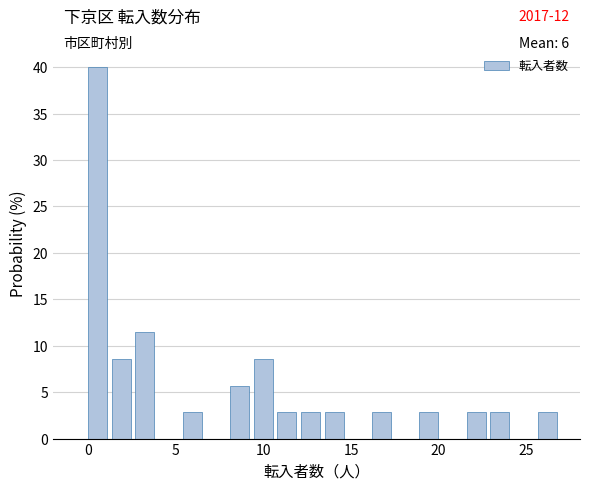

Read against the x-axis, roughly where is the centre of the tallest bar?

0.5